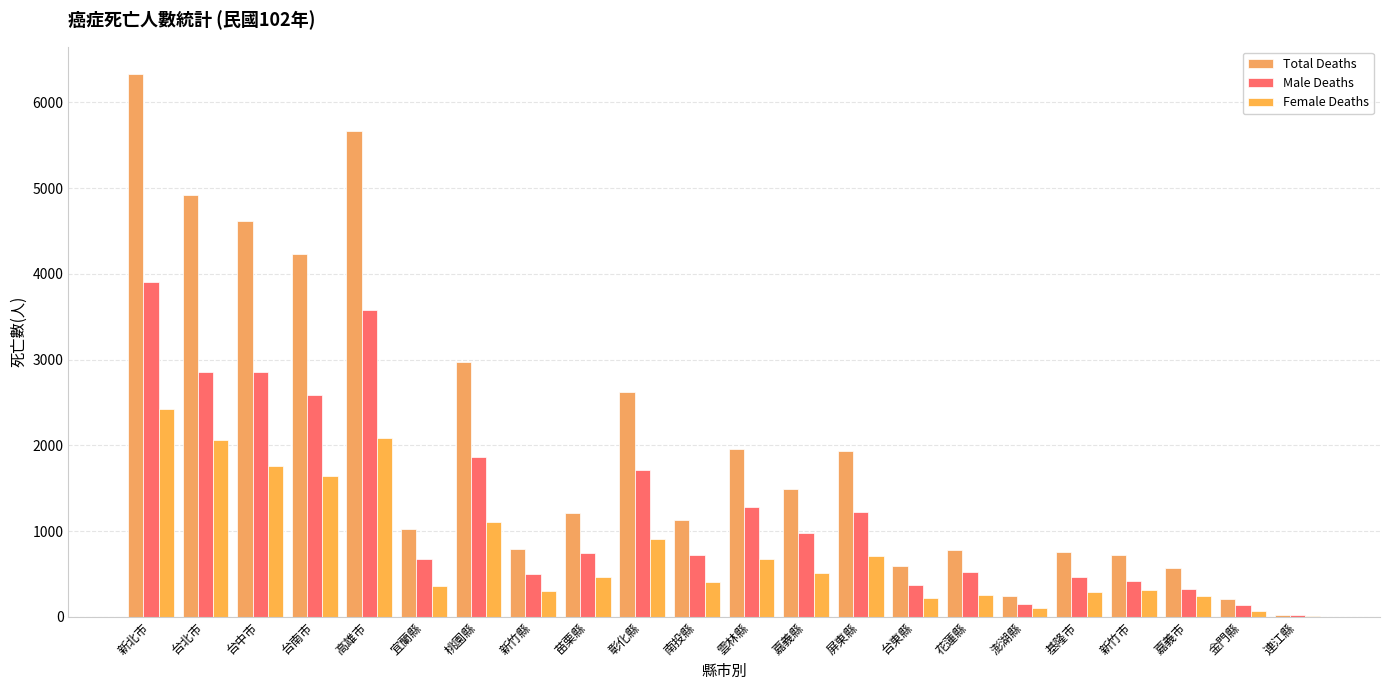

How many data points does each series have?

22